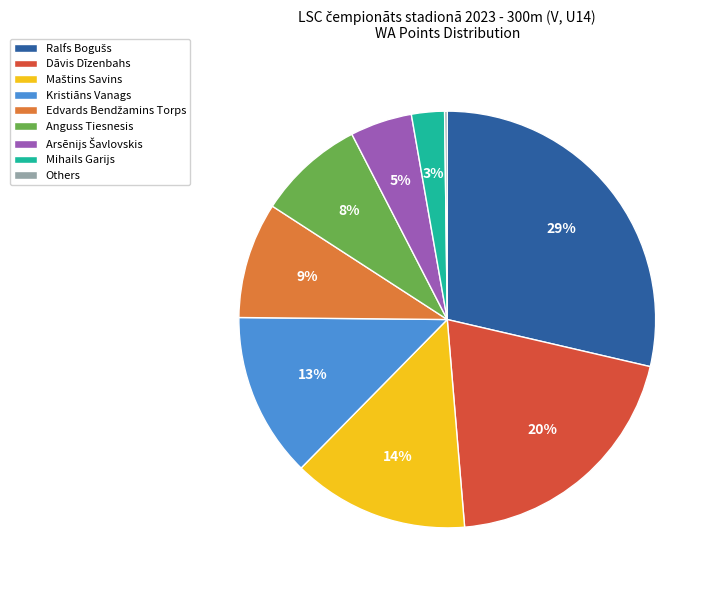

To the nearest percent, what is the average slice percentage?

11%